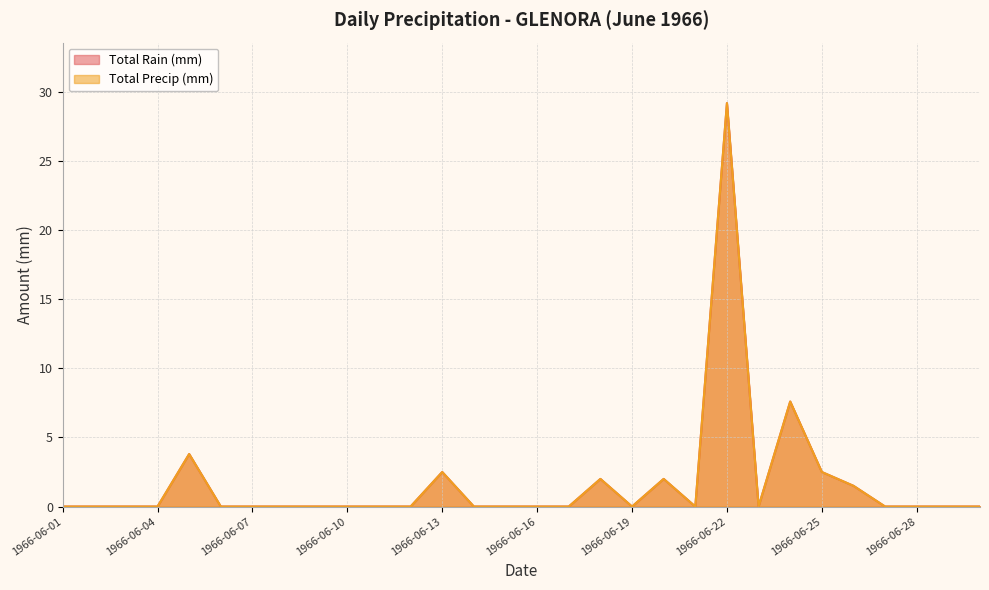

Which category has the lowest value in the Total Rain (mm) series?

1966-06-01